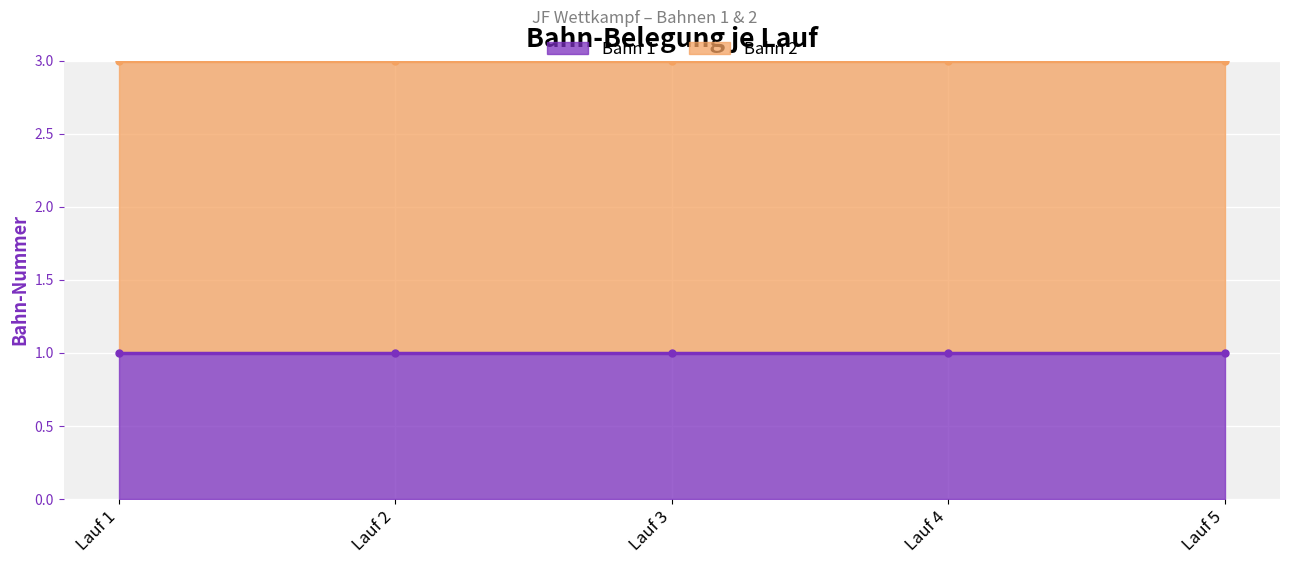

What is the average value of the Bahn 2 series?

2